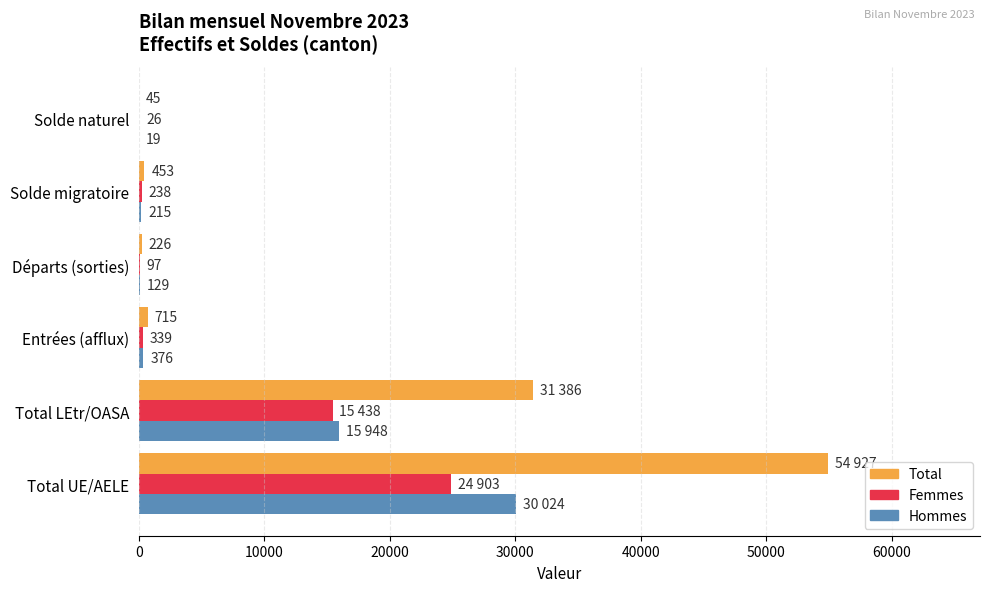

Where is Hommes nearest to the value 15021?

Total LEtr/OASA